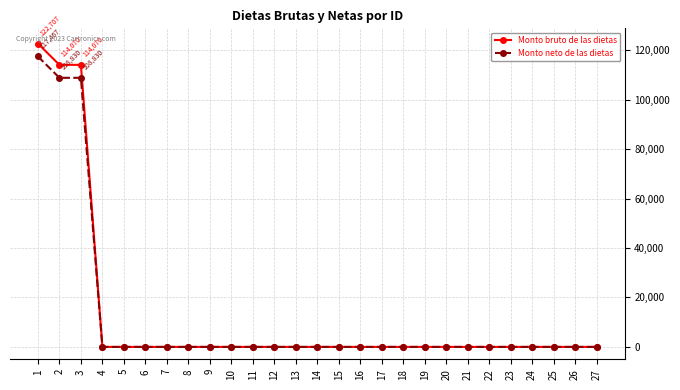

What is the sum of all Monto neto de las dietas values?

335128.0